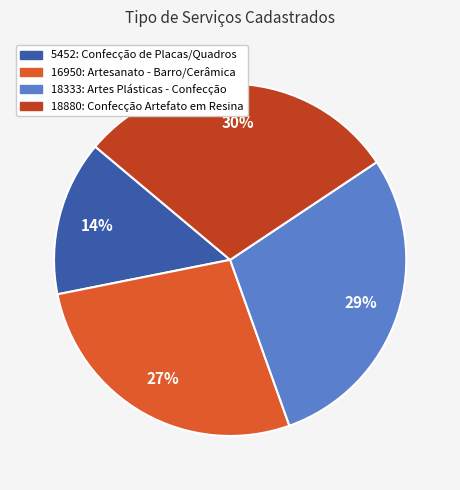

Which category has the biggest portion of the pie?

18880: Confecção Artefato em Resina